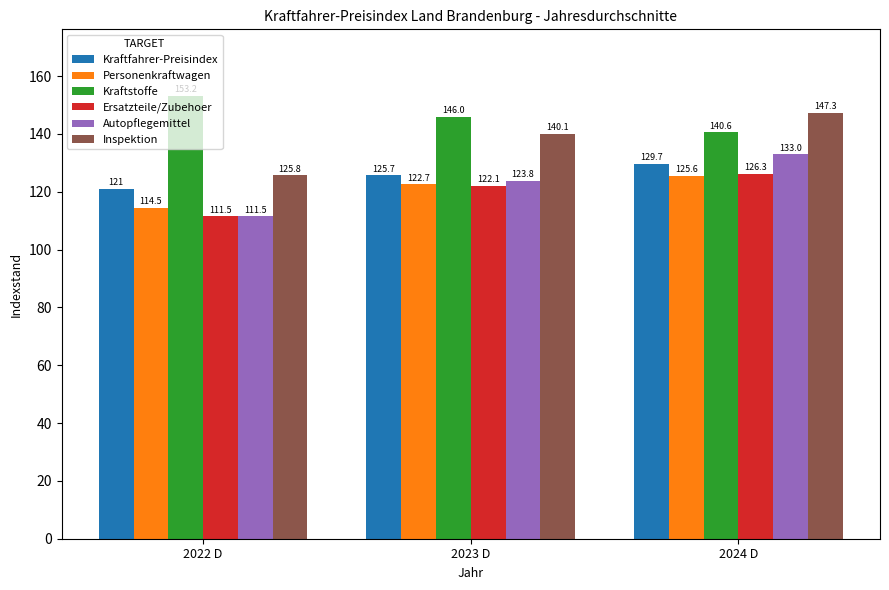

Read the Inspektion value at 2023 D.

140.1